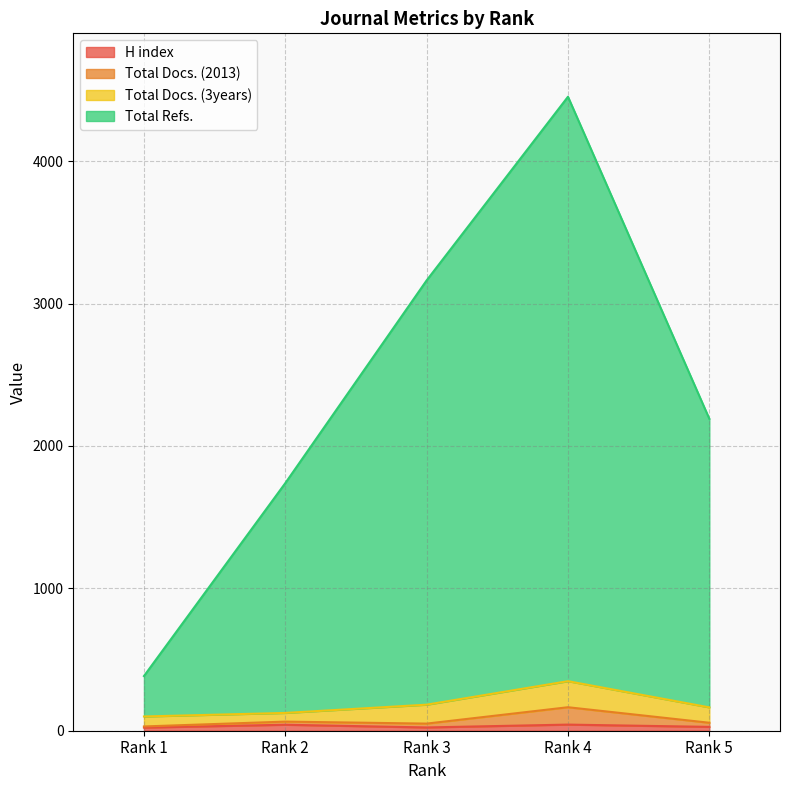

How many lines are shown in the chart?

4